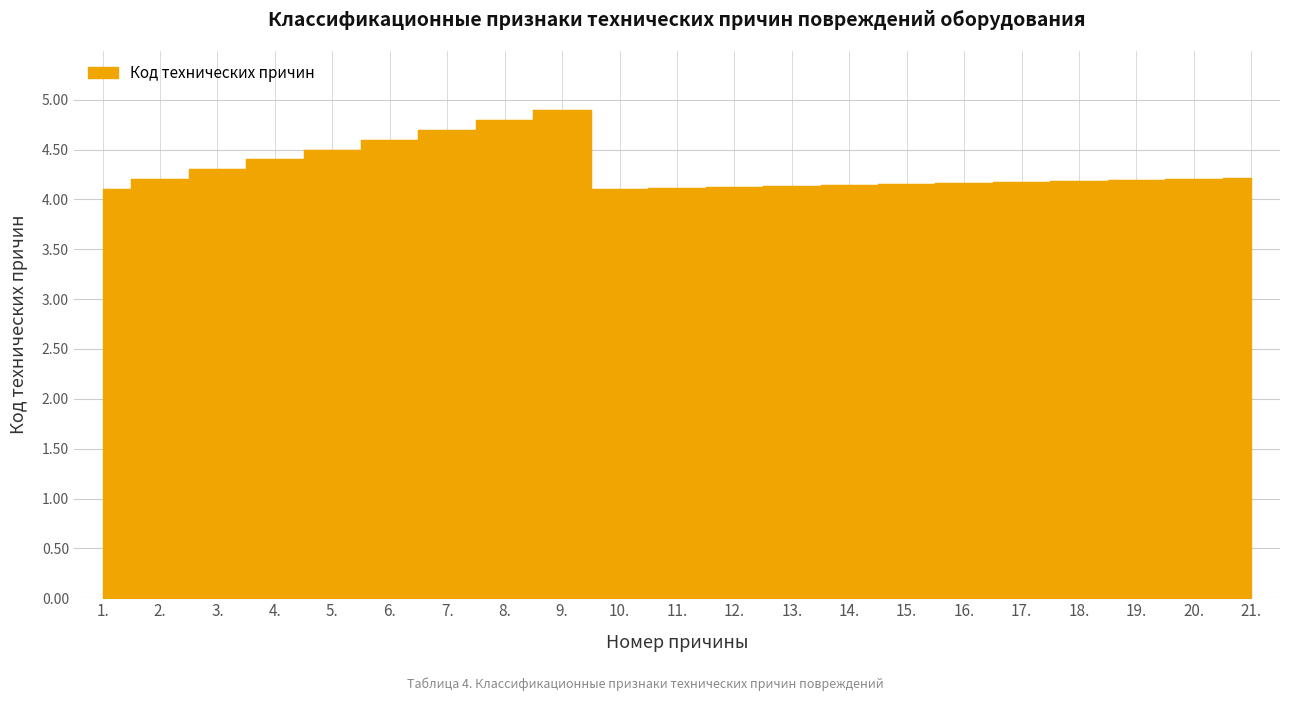

How many series are shown in this chart?

1